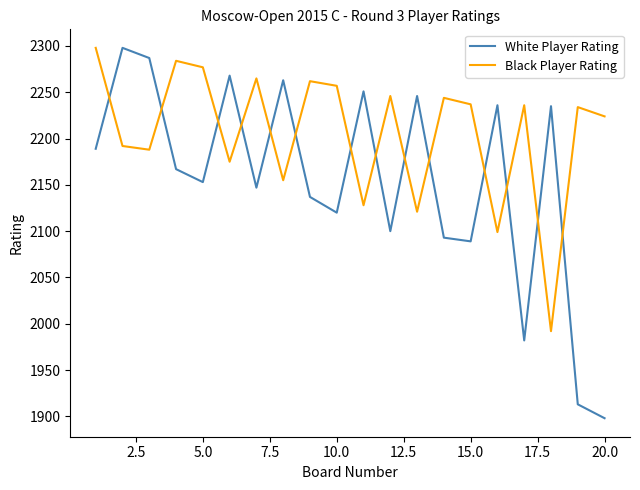

How many lines are shown in the chart?

2